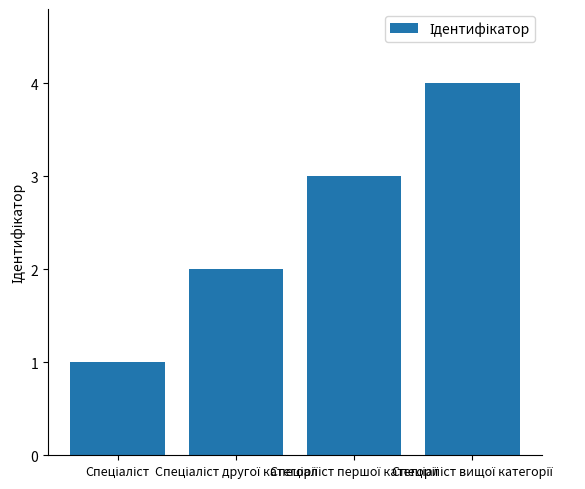

Does the chart contain any negative values?

No